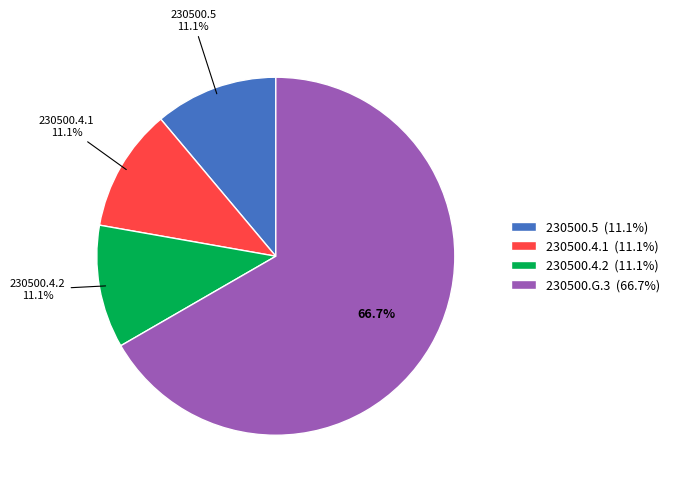

Which has a higher value, 230500.G.3 (66.7%) or 230500.4.1 (11.1%)?

230500.G.3 (66.7%)